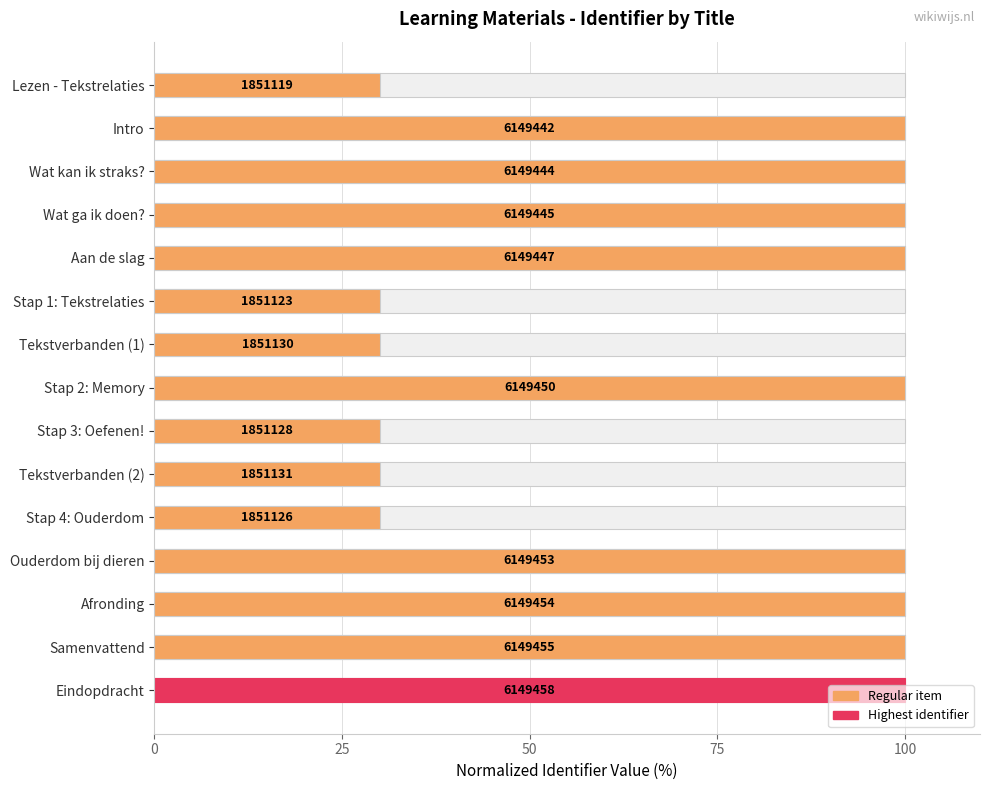

Are the bars grouped side by side (vs. stacked)?

No